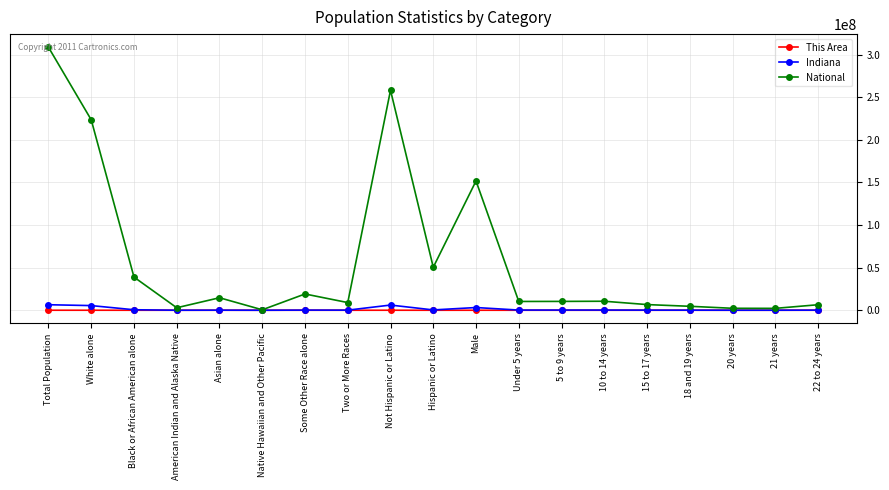

What is the difference between the maximum and minimum values in the National series?

308205525